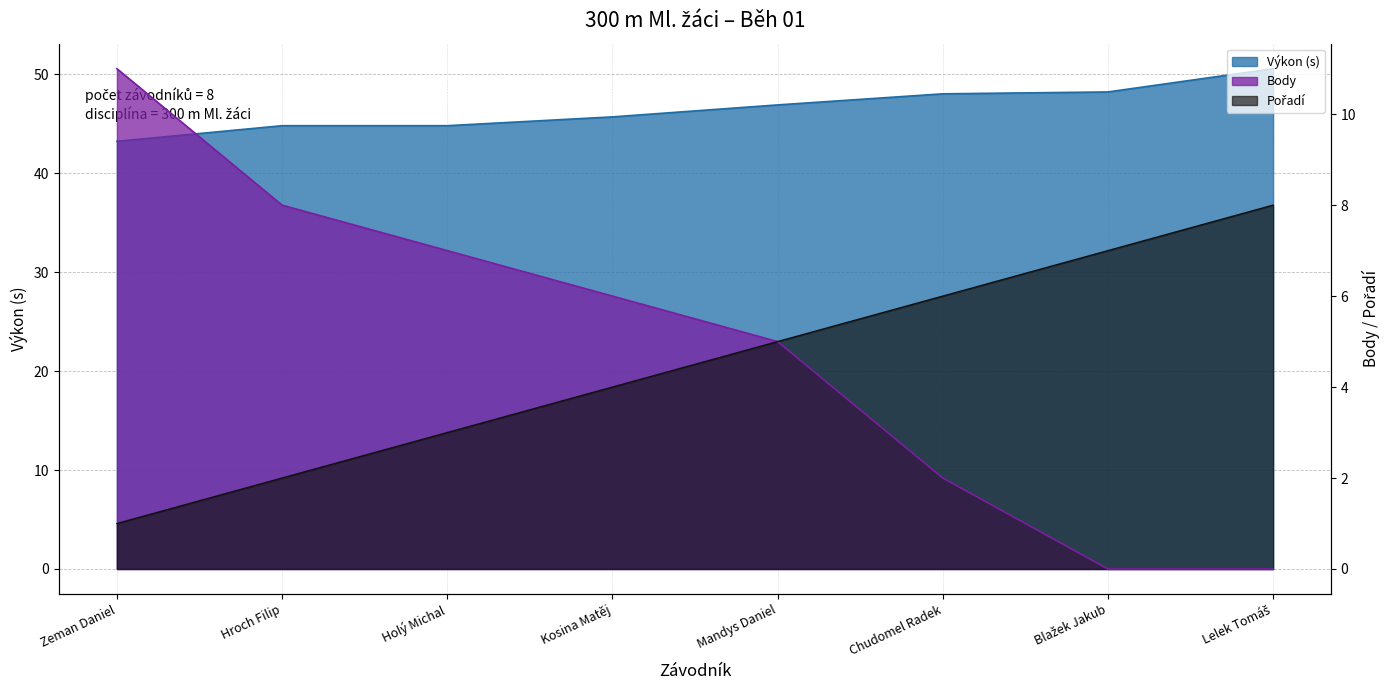

At which label does Body first exceed 6?

Zeman Daniel